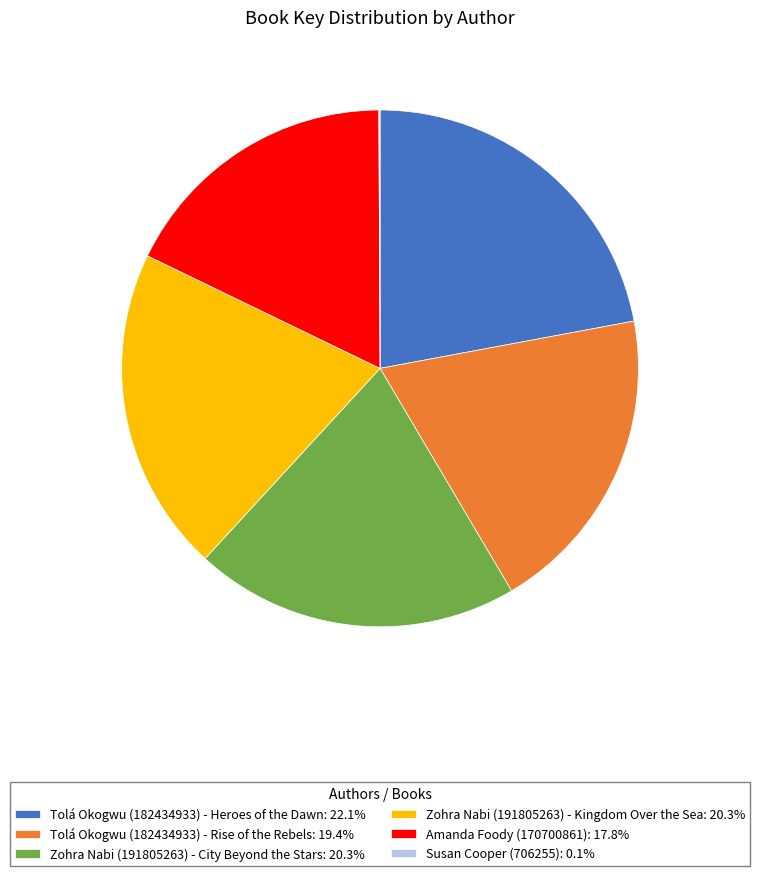

Do Tolá Okogwu (182434933) - Heroes of the Dawn: 22.1% and Zohra Nabi (191805263) - City Beyond the Stars: 20.3% together represent more than half of the pie?

No